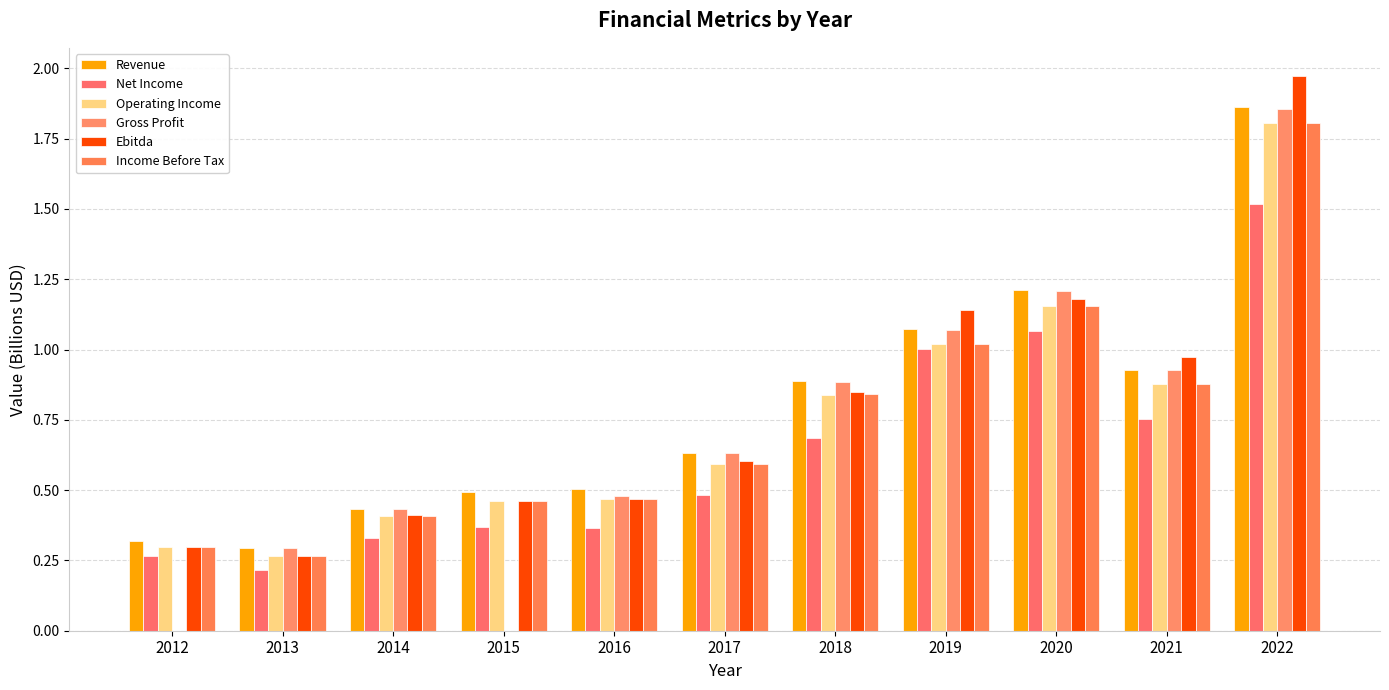

Reading left to right, list all the values displayed in this chart.

Revenue: 2012=0.3	2013=0.3	2014=0.4	2015=0.5	2016=0.5	2017=0.6	2018=0.9	2019=1.1	2020=1.2	2021=0.9	2022=1.9
Net Income: 2012=0.3	2013=0.2	2014=0.3	2015=0.4	2016=0.4	2017=0.5	2018=0.7	2019=1.0	2020=1.1	2021=0.8	2022=1.5
Operating Income: 2012=0.3	2013=0.3	2014=0.4	2015=0.5	2016=0.5	2017=0.6	2018=0.8	2019=1.0	2020=1.2	2021=0.9	2022=1.8
Gross Profit: 2012=0.0	2013=0.3	2014=0.4	2015=0.0	2016=0.5	2017=0.6	2018=0.9	2019=1.1	2020=1.2	2021=0.9	2022=1.9
Ebitda: 2012=0.3	2013=0.3	2014=0.4	2015=0.5	2016=0.5	2017=0.6	2018=0.9	2019=1.1	2020=1.2	2021=1.0	2022=2.0
Income Before Tax: 2012=0.3	2013=0.3	2014=0.4	2015=0.5	2016=0.5	2017=0.6	2018=0.8	2019=1.0	2020=1.2	2021=0.9	2022=1.8